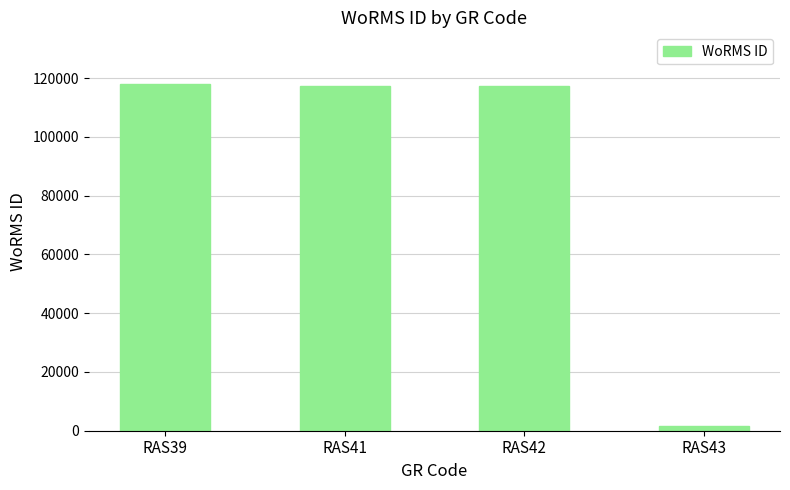

What is the sum of the values at RAS39 and RAS41?

235083